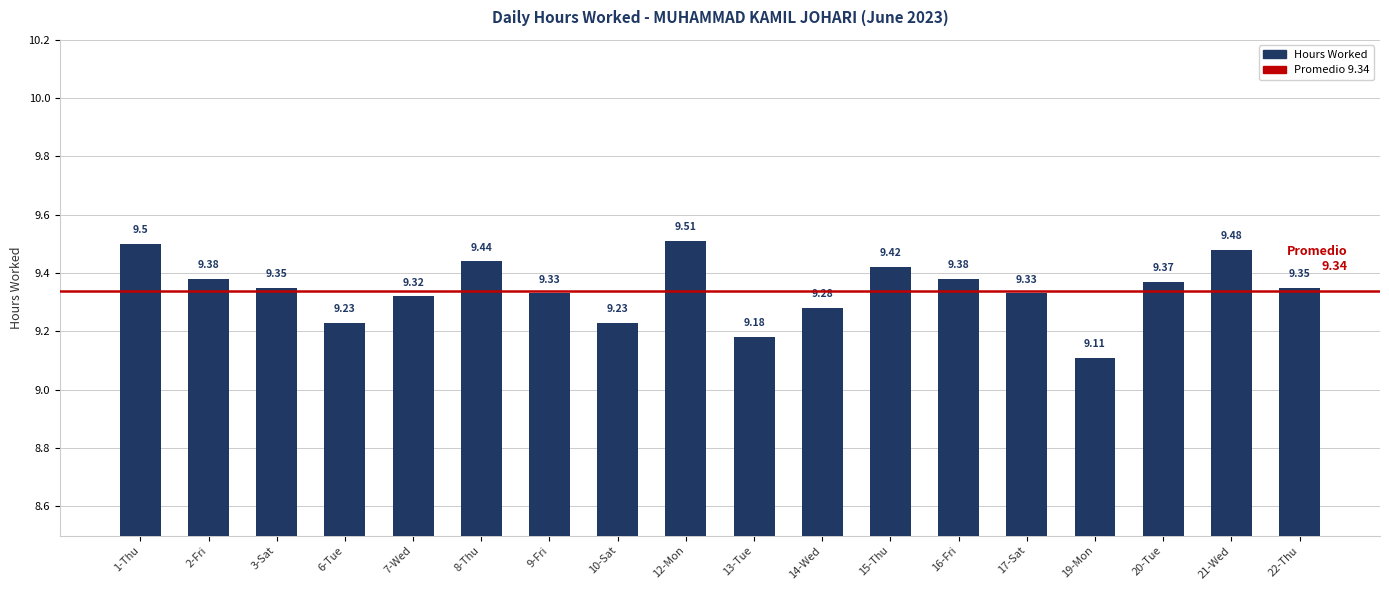

The chart shows a value of 6.2 at 15-Thu. True or false?

False